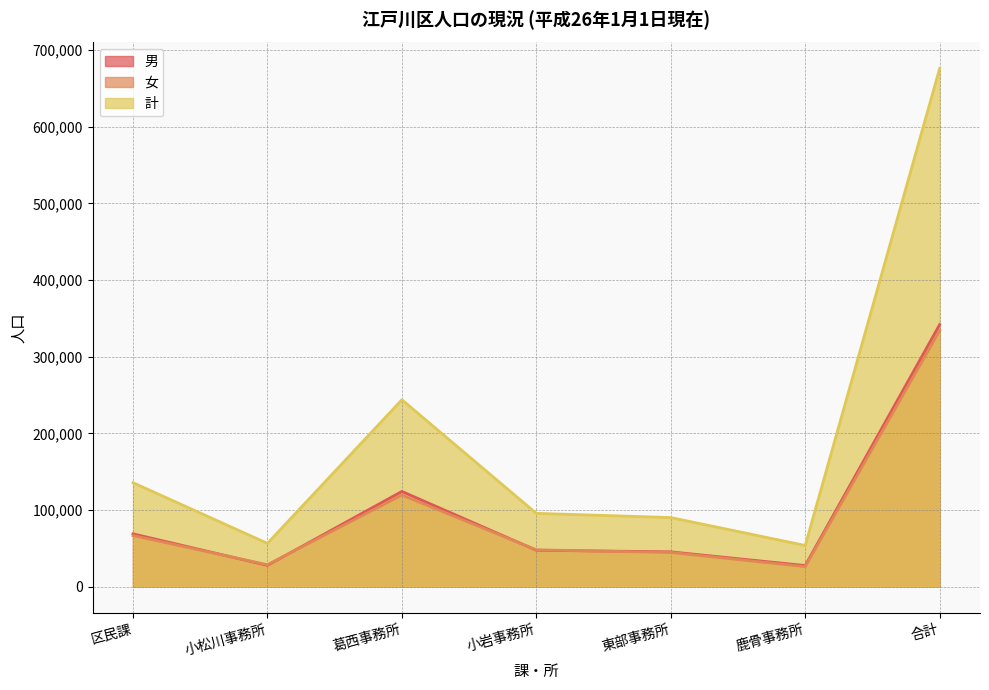

Does the chart have visible grid lines?

Yes